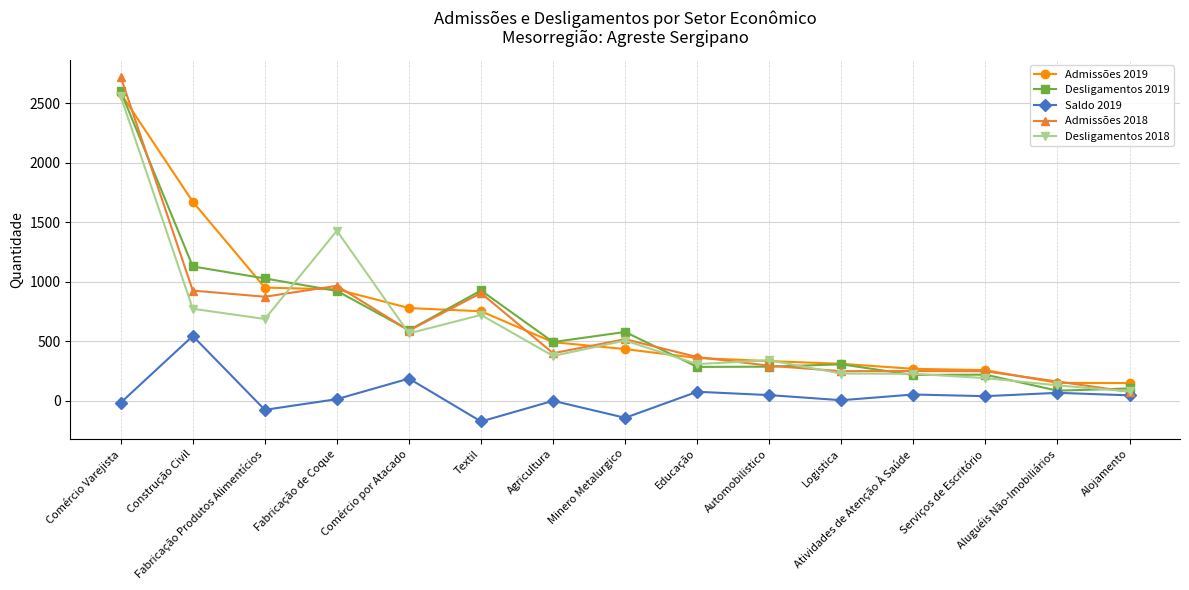

What is the sum of all Admissões 2019 values?

10426